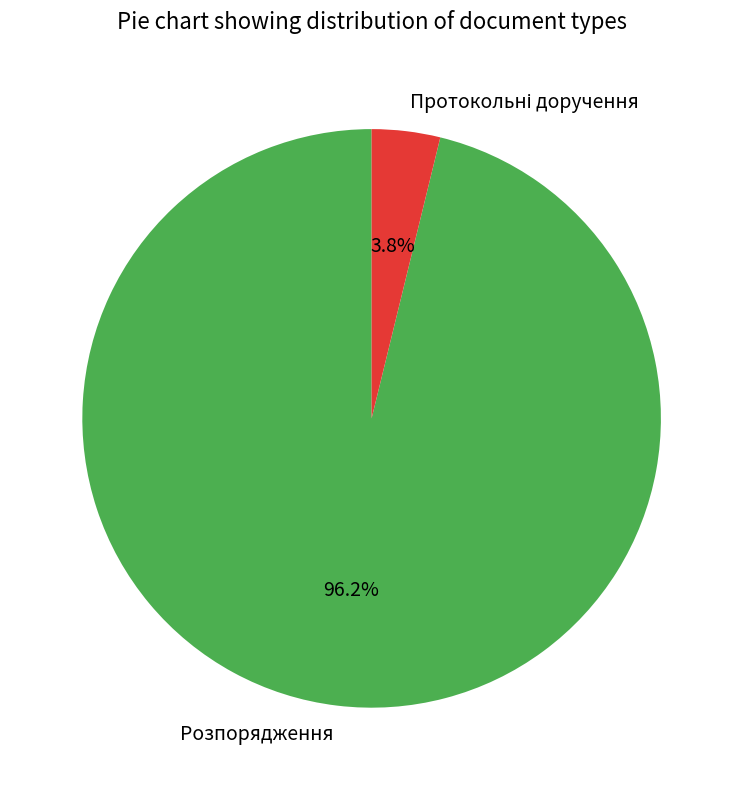

Which category accounts for the majority?

Розпорядження